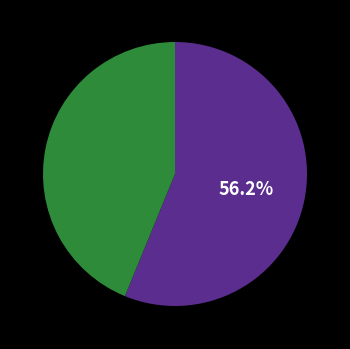

Is there a majority slice in this chart?

Yes